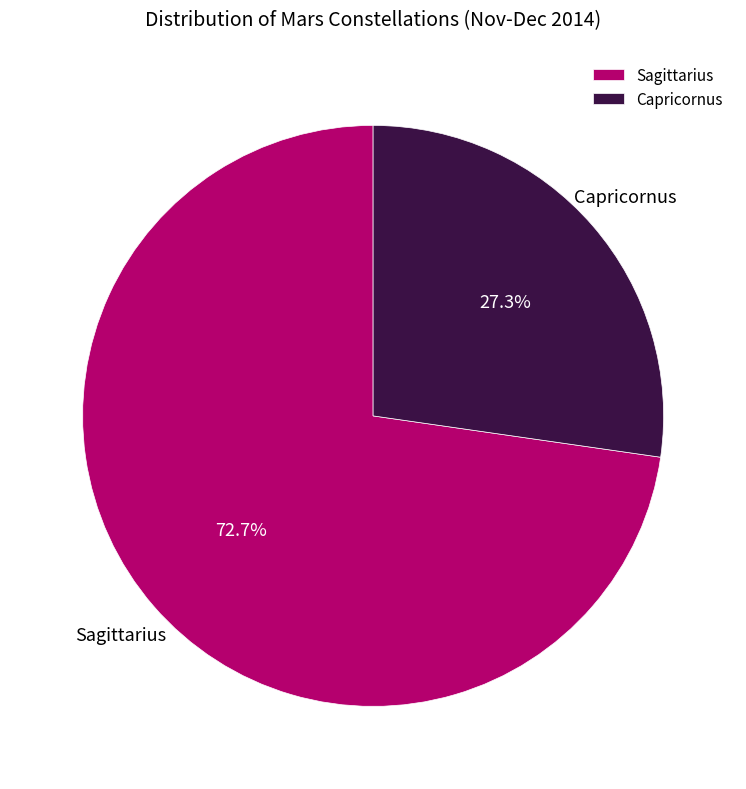

How many slices are in this pie chart?

2